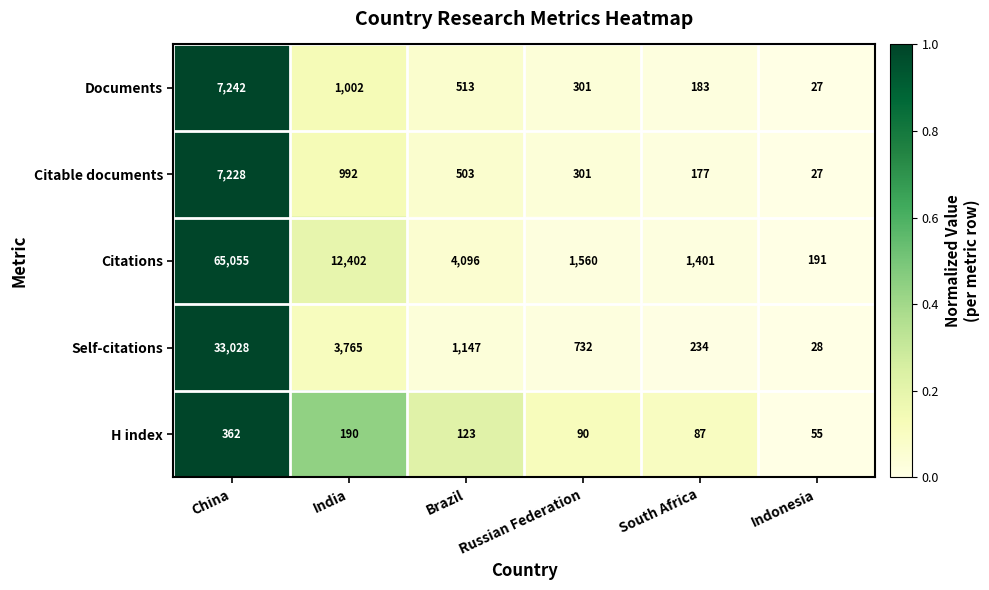

Is the value of Citable documents at Indonesia greater than the value of Documents at Brazil?

No